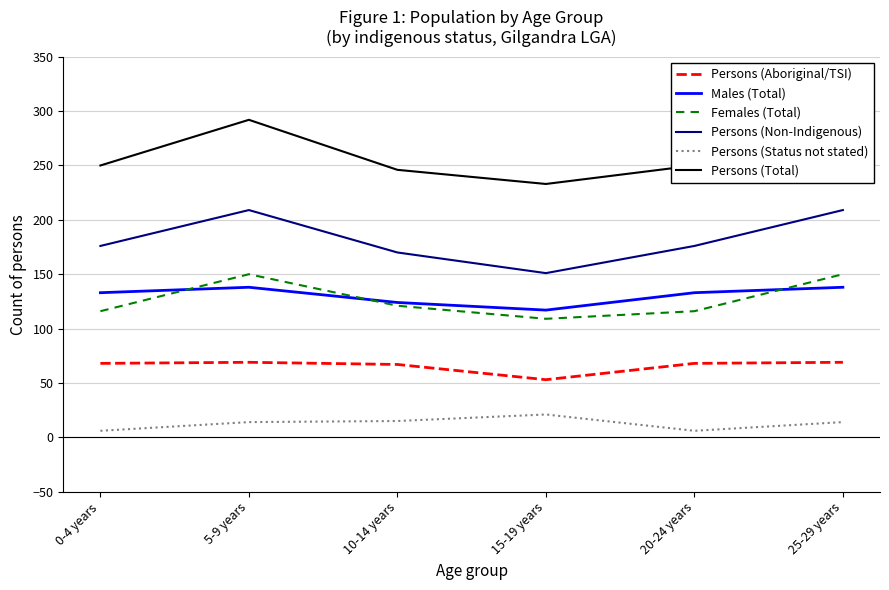

At which category does the chart reach its peak across all series?

5-9 years